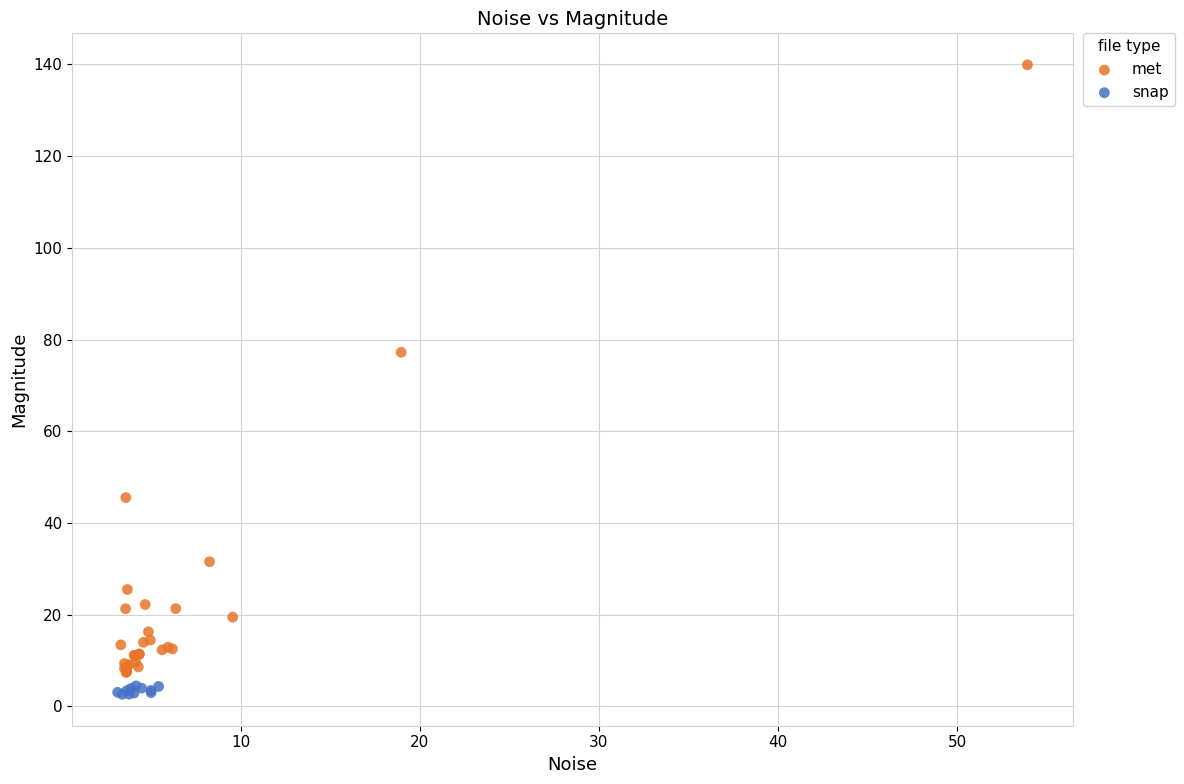

Which series contains the highest Y value?

met